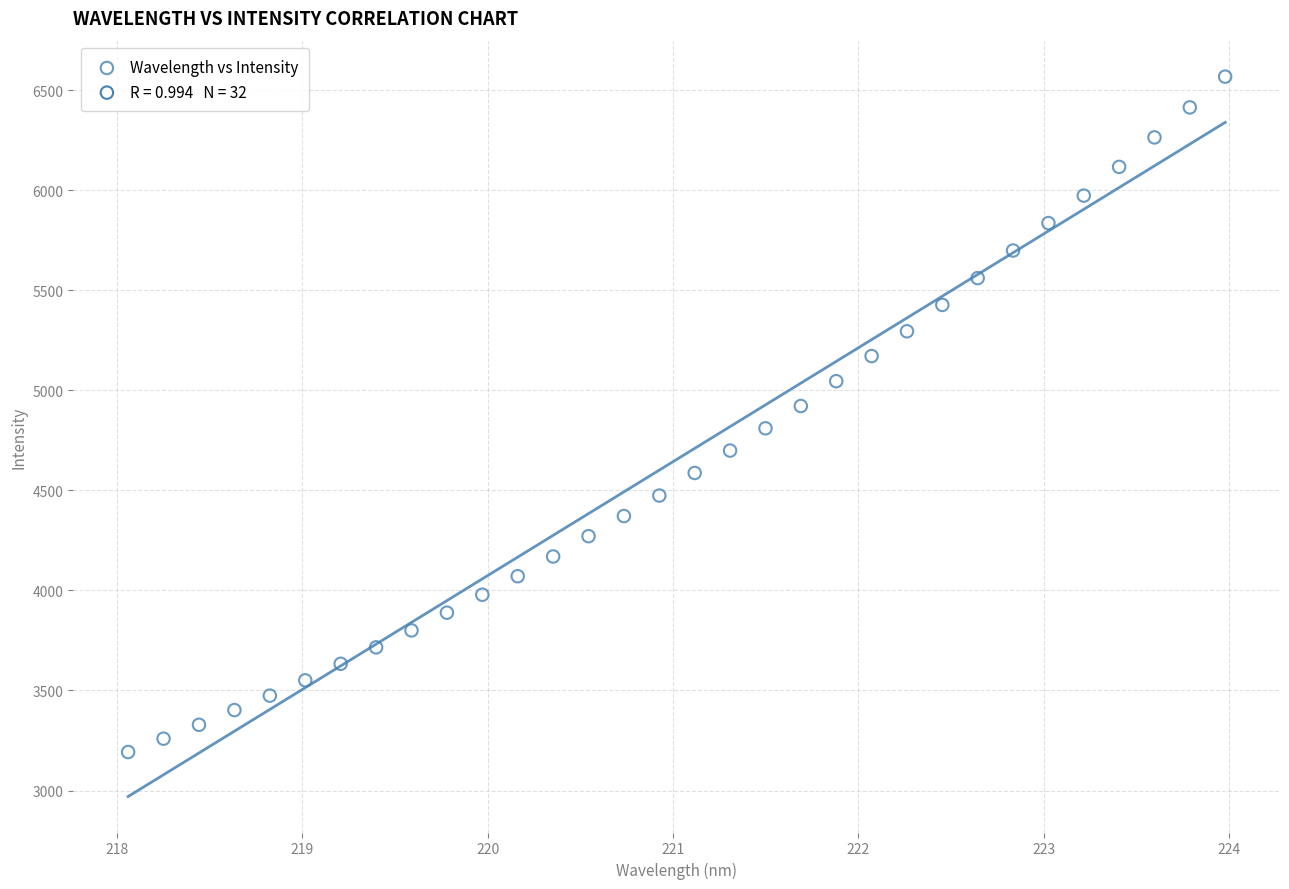

What is the range of Y values (max minus min)?

3374.3